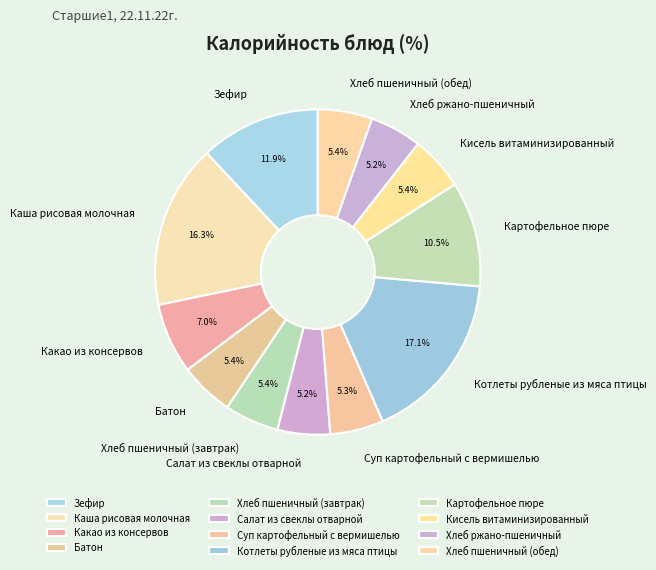

Is it true that Котлеты рубленые из мяса птицы is 26% of the pie?

False